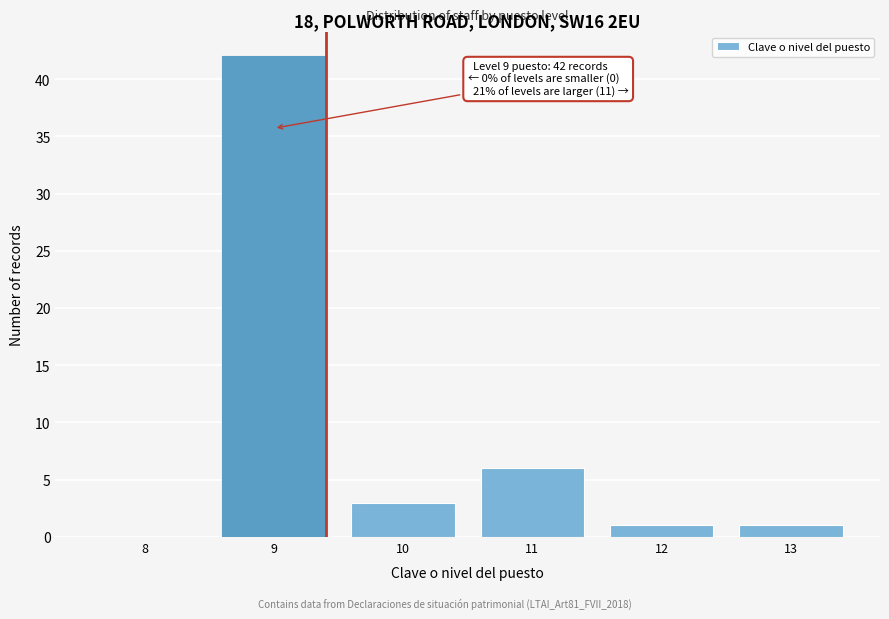

Reading left to right, transcribe all the data shown in this chart.

8=0	9=42	10=3	11=6	12=1	13=1